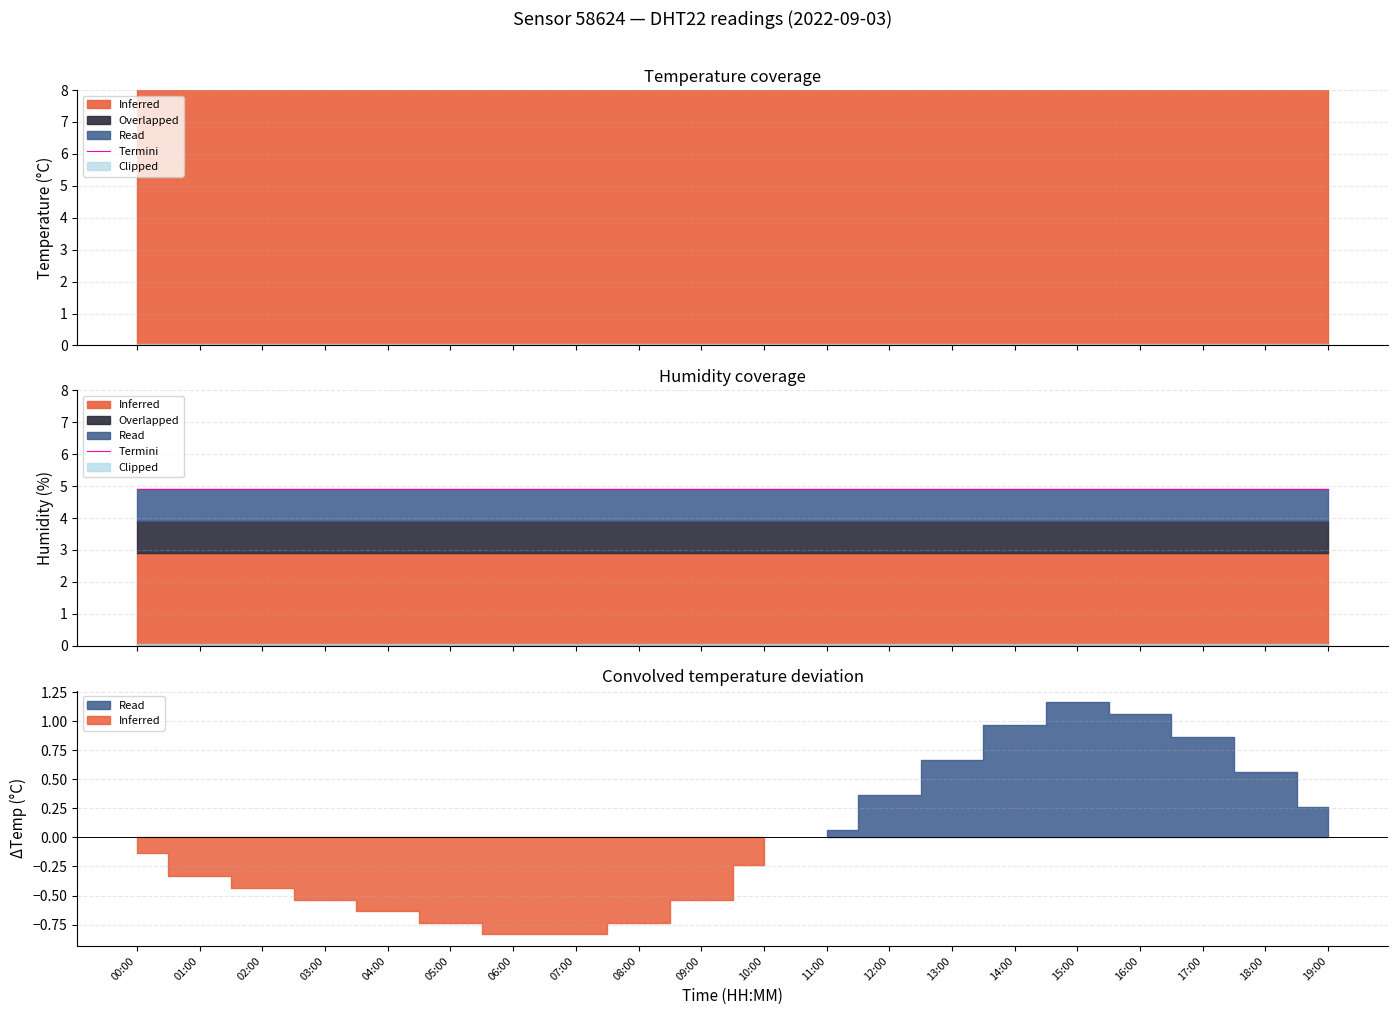

The value at 16:00 is 9.4. True or false?

False